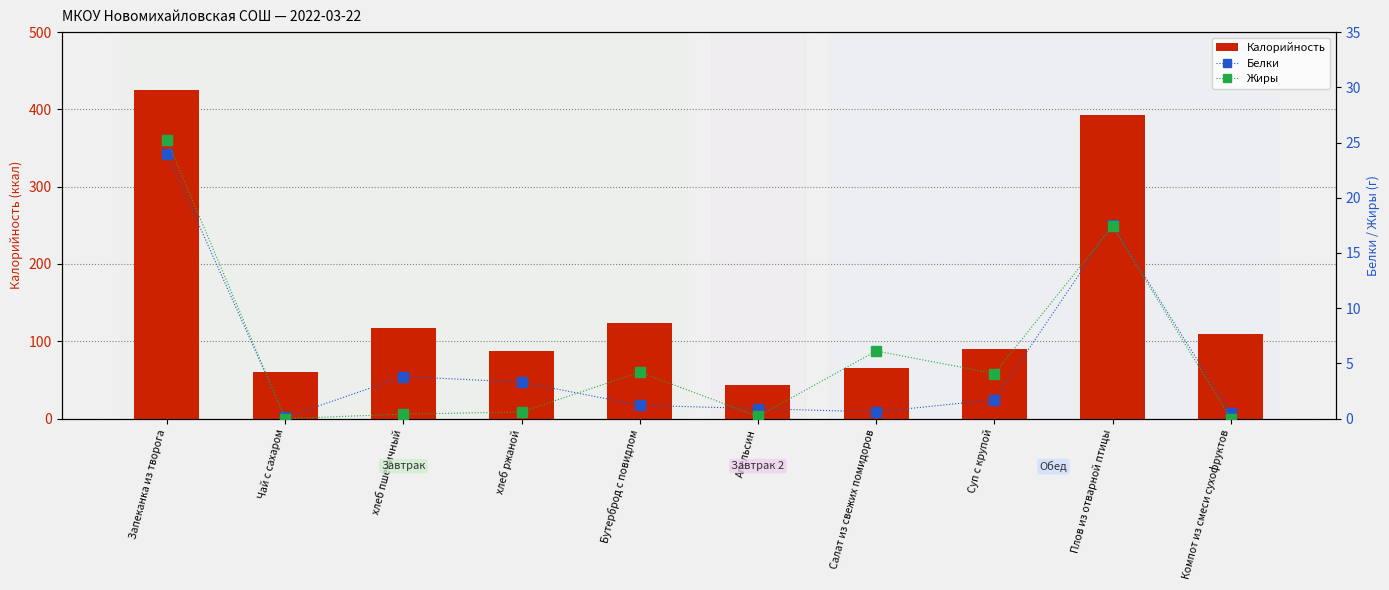

Reading left to right, transcribe all the data shown in this chart.

Калорийность: 425.0	60.0	117.5	87.0	124.0	43.0	66.0	90.0	393.2	110.0
Белки: 24.0	0.1	3.8	3.3	1.2	0.9	0.6	1.7	17.5	0.5
Жиры: 25.2	0.0	0.4	0.6	4.2	0.2	6.1	4.1	17.4	0.0